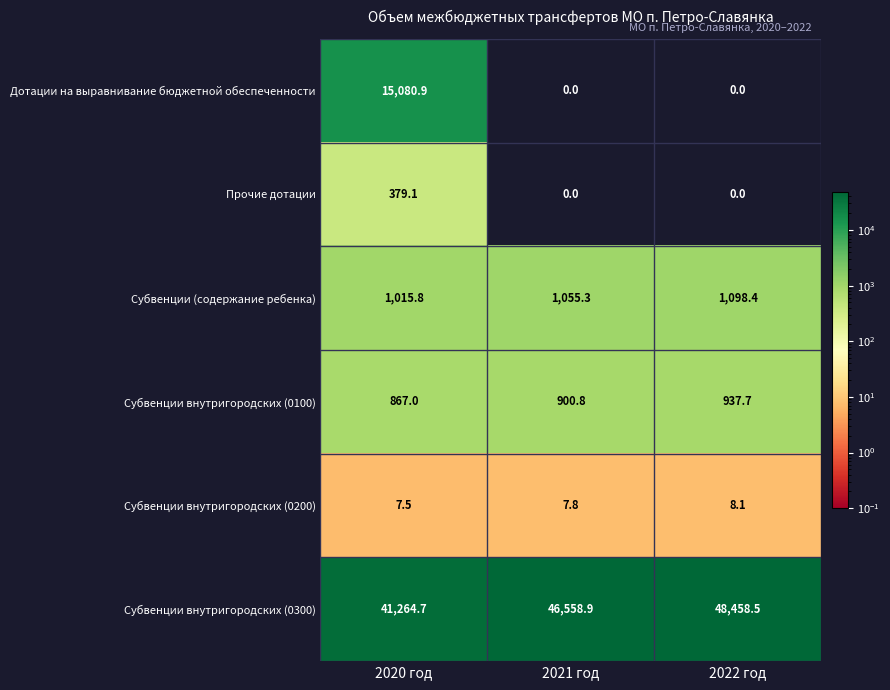

What is the difference between the maximum and second lowest values in the Прочие дотации series?

379.1